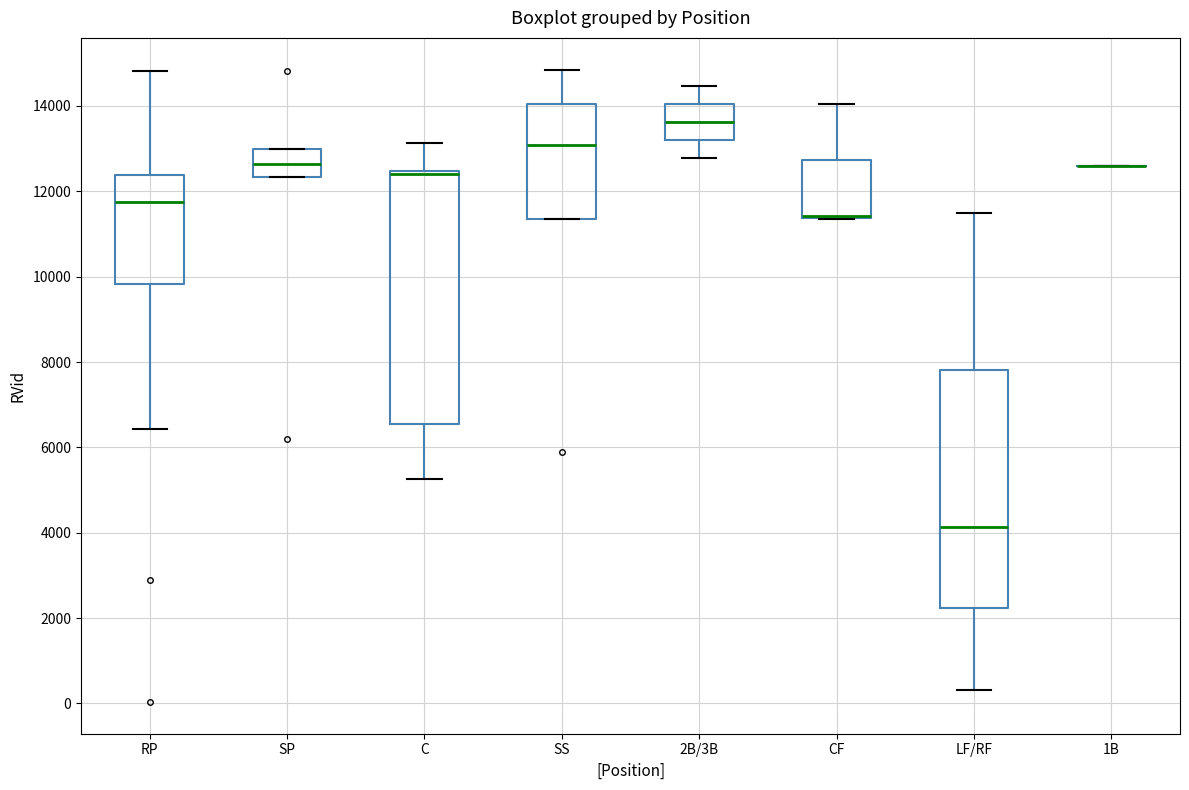

Reading left to right, transcribe this box plot: for each box, give where its median line is, the range the box spans, and where its two whiskers end, as read against the y-axis. The values are not printed on the chart, so give them approximately, as read against the axis.

RP: median 11800, box 9800 to 12400, whiskers 6400 to 14800
SP: median 12600, box 12400 to 13000, whiskers 12400 to 13000
C: median 12400 (drawn on the box's upper edge), box 6600 to 12400, whiskers 5200 to 13200
SS: median 13000, box 11400 to 14000, whiskers 11400 to 14800
2B/3B: median 13600, box 13200 to 14000, whiskers 12800 to 14400
CF: median 11400 (drawn on the box's lower edge), box 11400 to 12800, whiskers 11400 to 14000
LF/RF: median 4200, box 2200 to 7800, whiskers 400 to 11400
1B: box collapsed to a line at 12600, whiskers 12600 to 12600